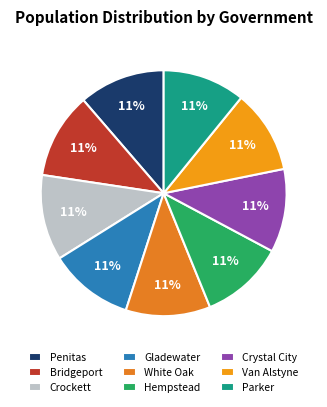

How many slices are in this pie chart?

9